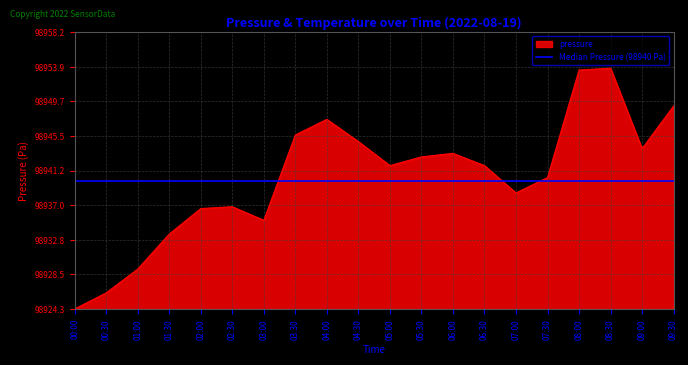

Which category has the highest value across all series?

08:30